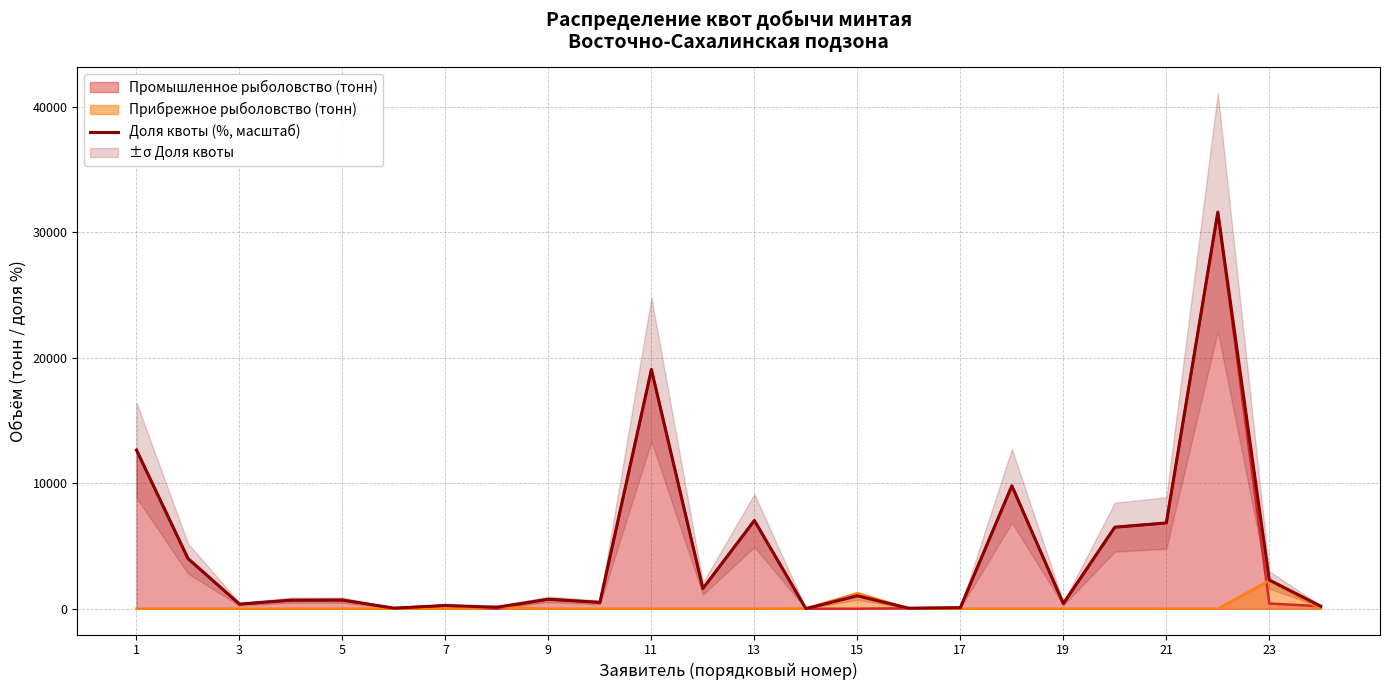

What is the highest value of the Промышленное рыболовство (тонн) series?

31606.7